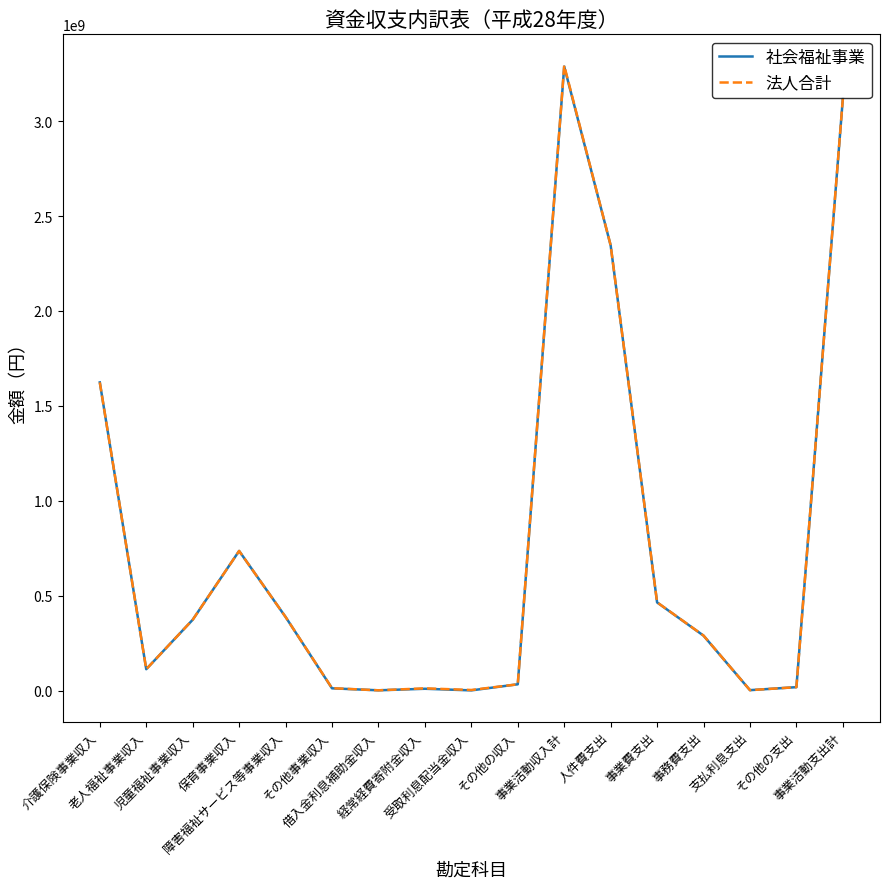

Where is the first local minimum for 社会福祉事業?

老人福祉事業収入